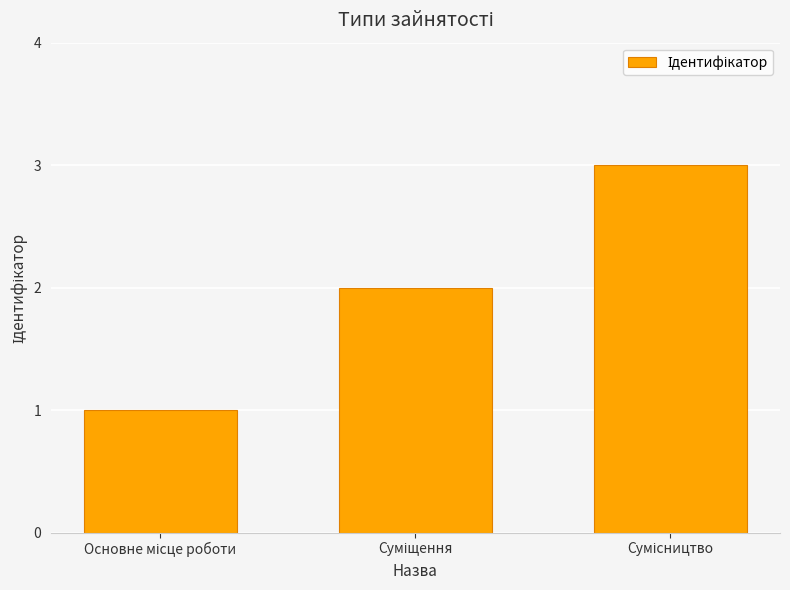

What is the greatest value displayed?

3